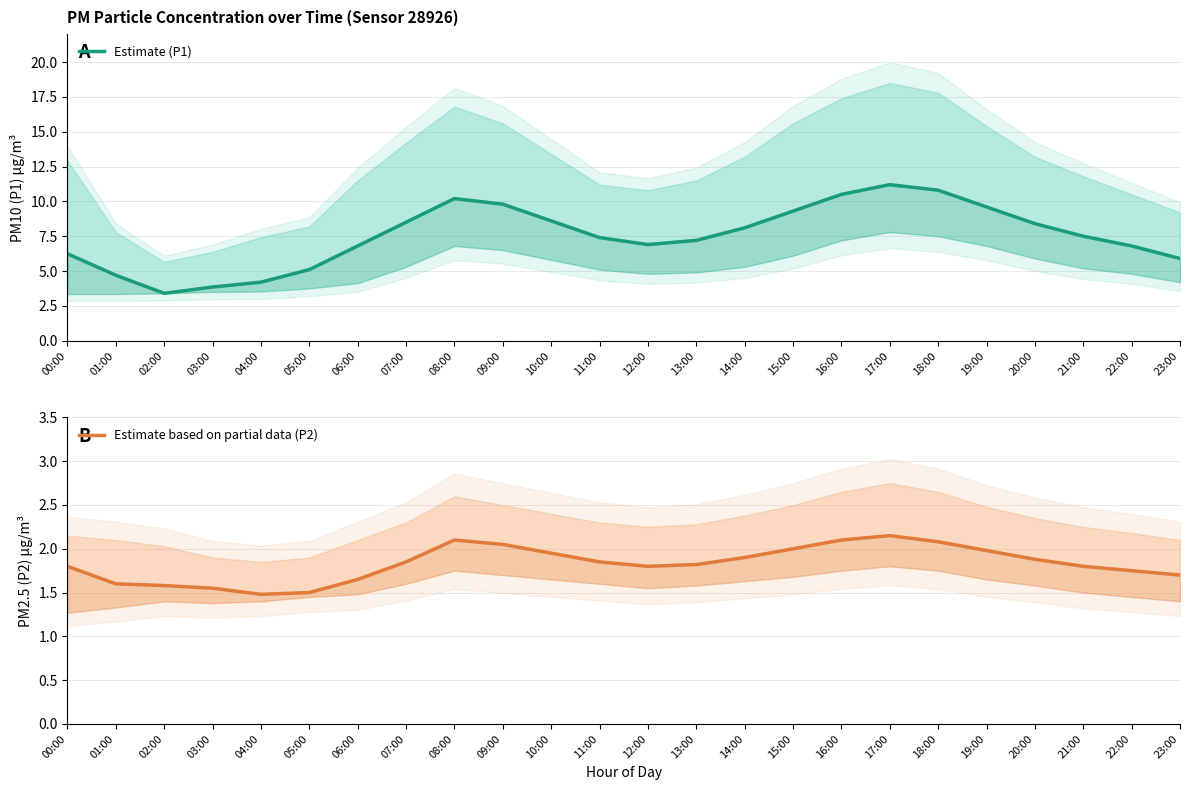

True or false: Estimate based on partial data (P2) has a value of 1.9 at 20:00.

True